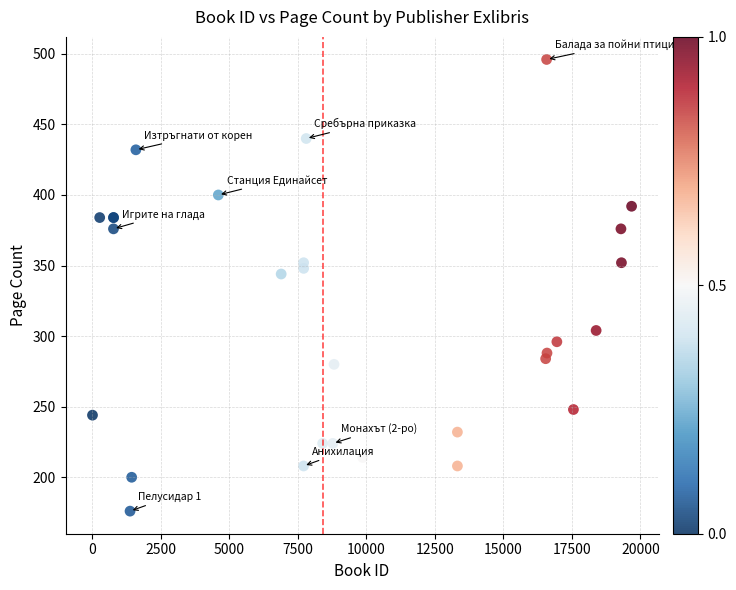

What Y value in the scatter plot is closest to 336?

344